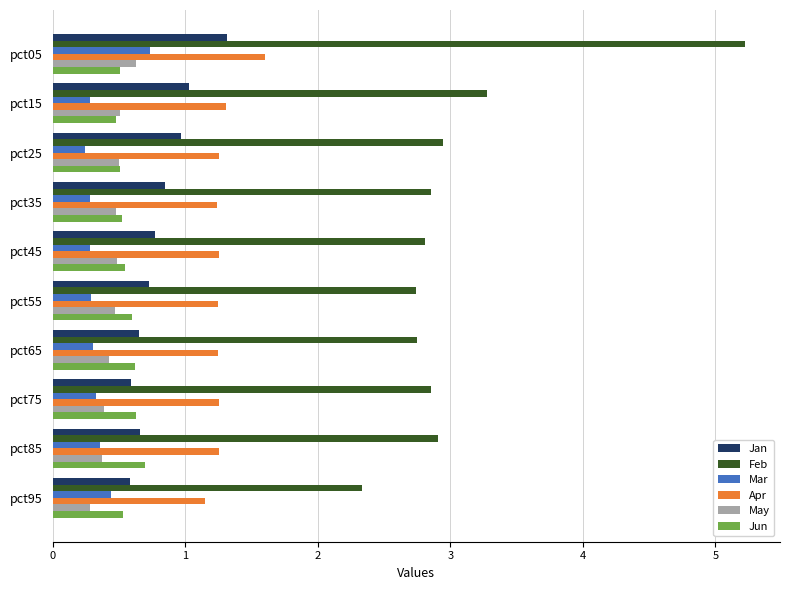

What is the sum of all Mar values?

3.6